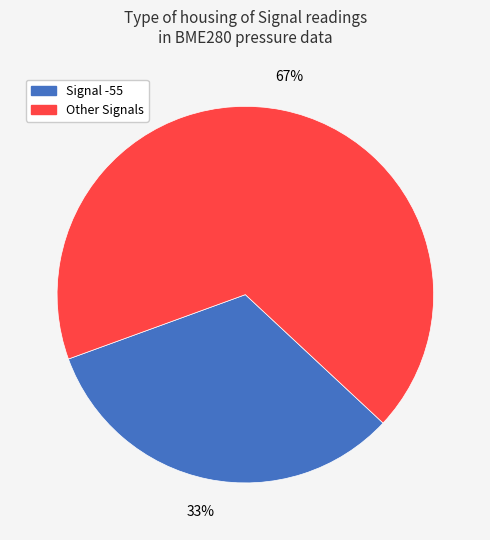

Count the number of slices in the pie.

2